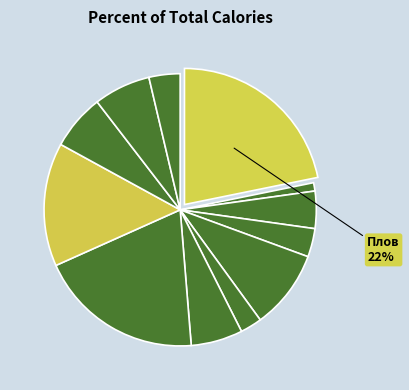

What is the largest slice in the pie chart?

Плов из отварной говядины